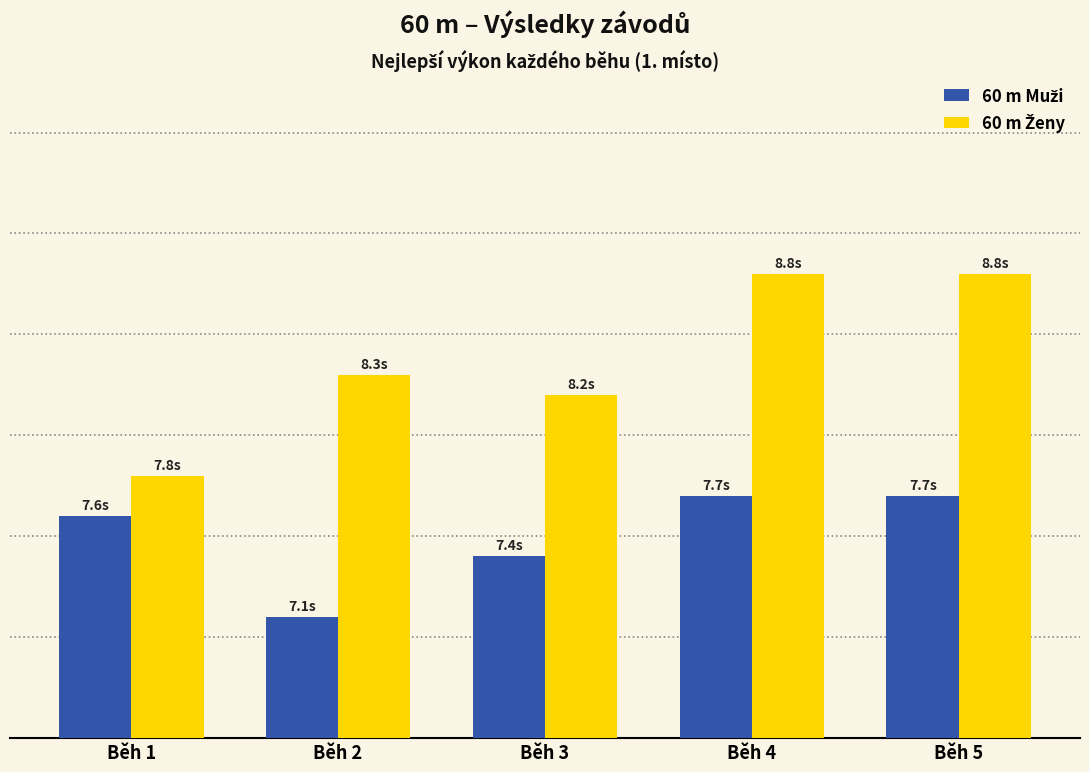

At how many categories does at least one series exceed 7?

5